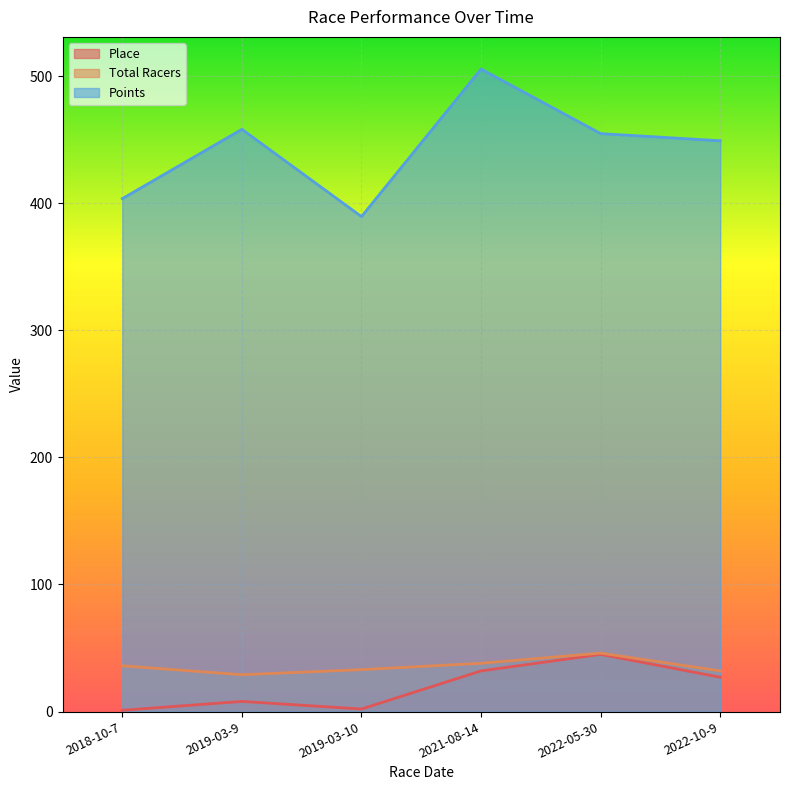

Which category has the highest value across all series?

2021-08-14